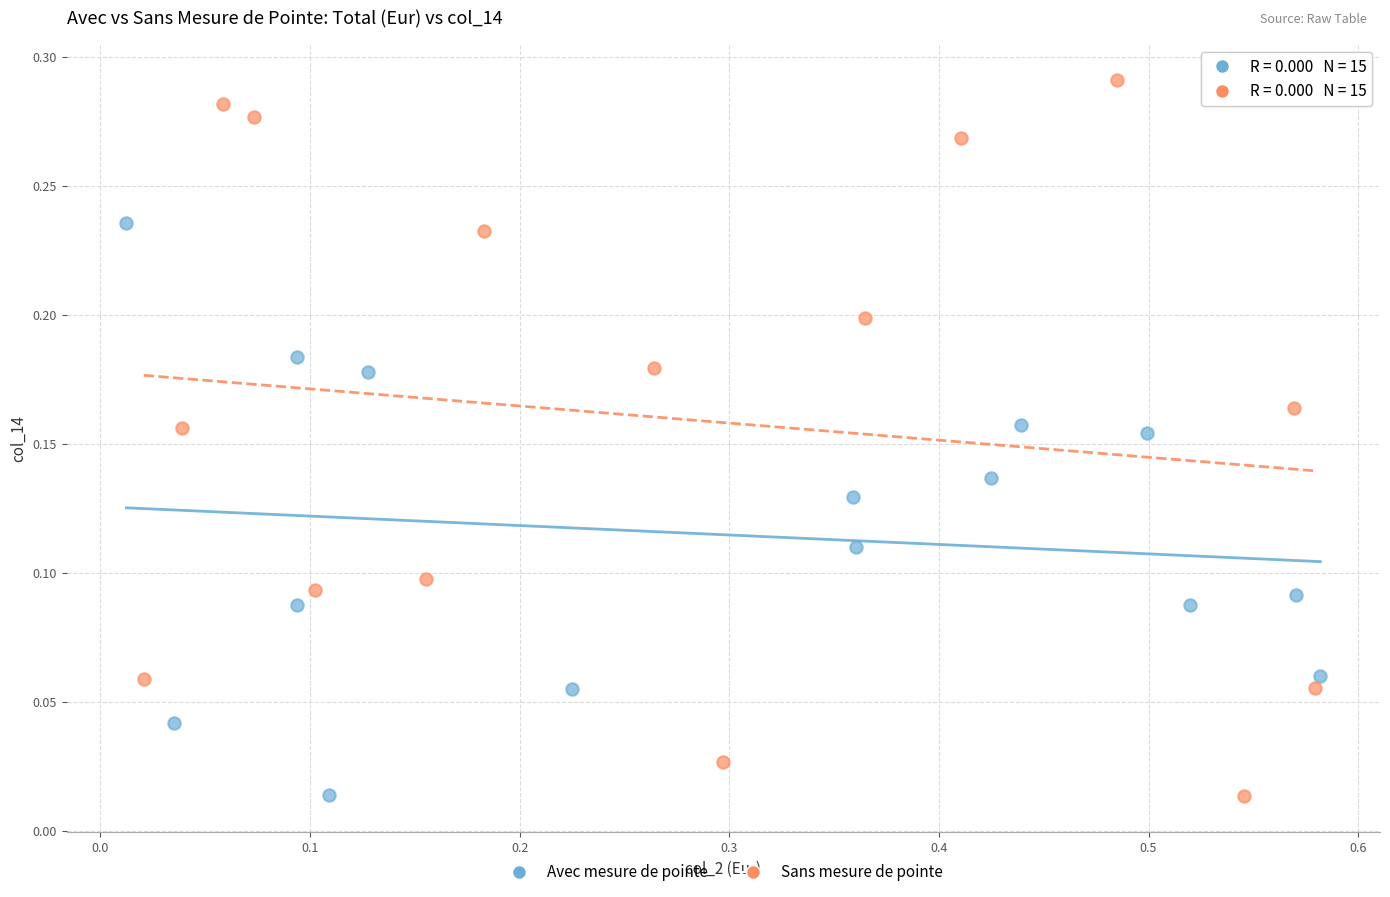

Which series has the largest Y range (max minus min)?

Sans mesure de pointe